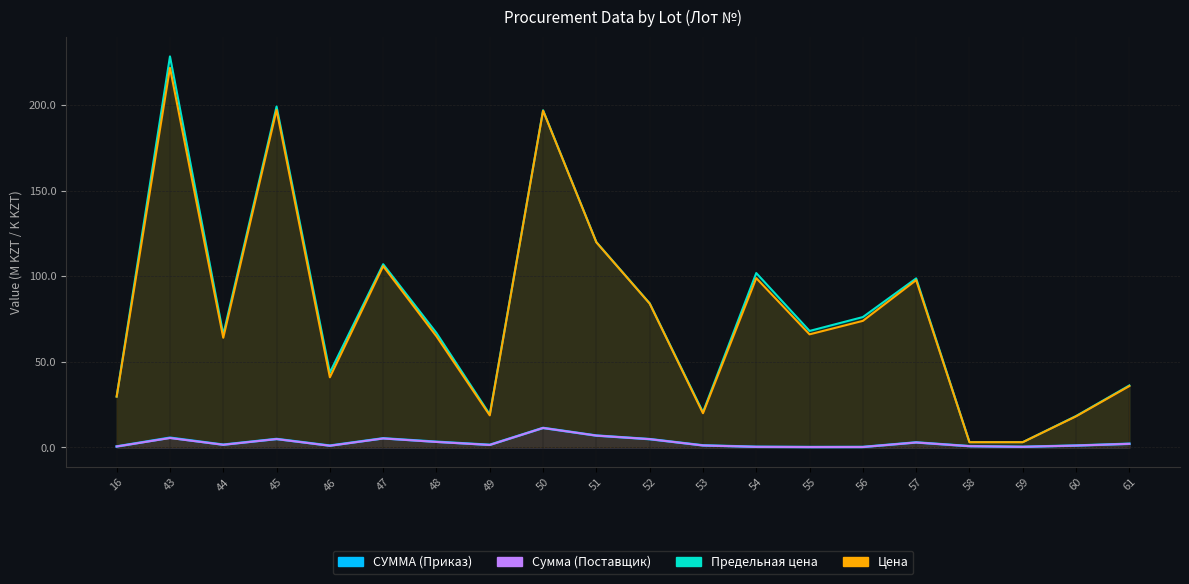

Where is the first local maximum for СУММА?

43